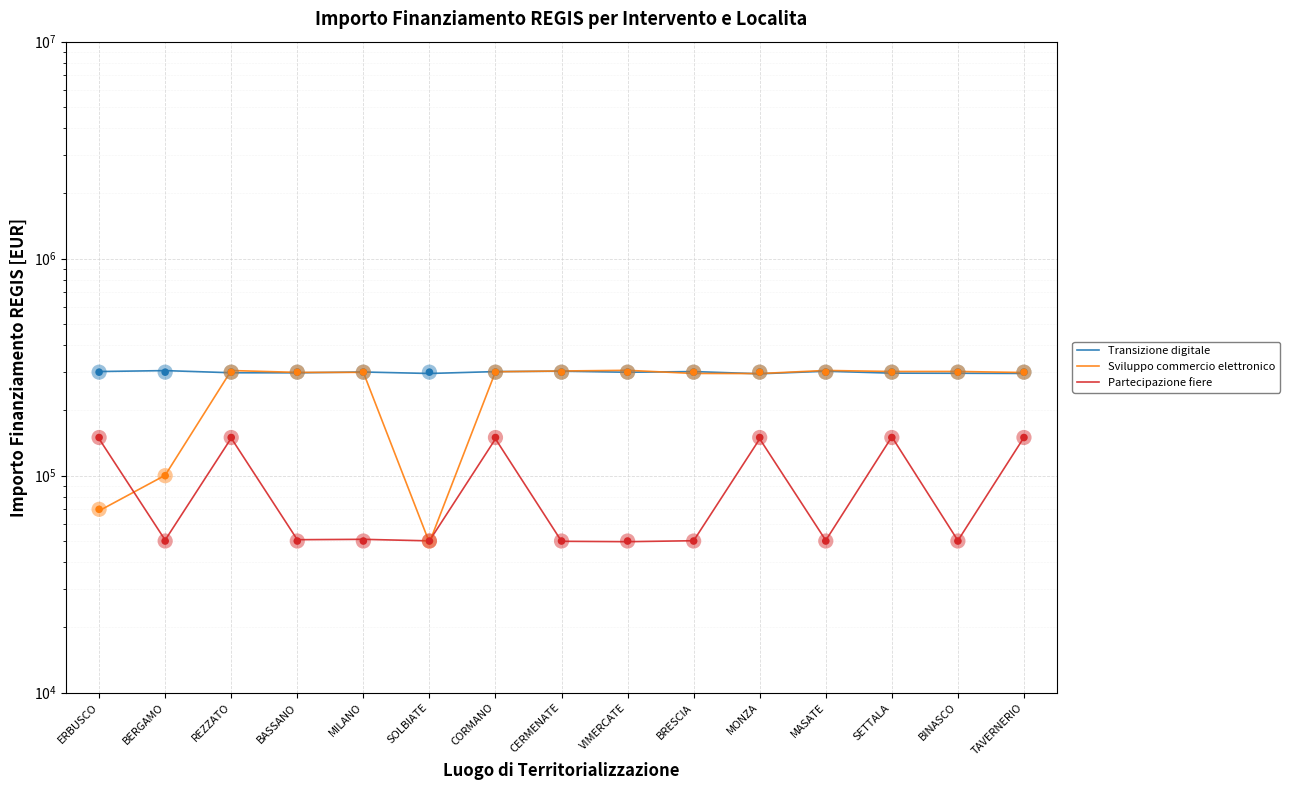

What is the total value across all series at TAVERNERIO?

744916.4